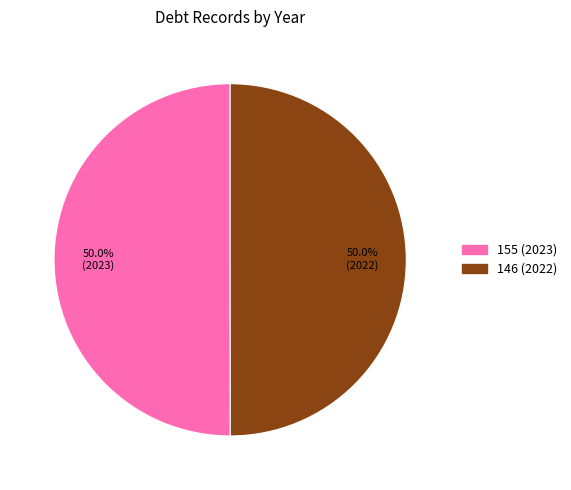

Combined, what portion of the pie is 146 (2022) and 155 (2023)?

100.0%